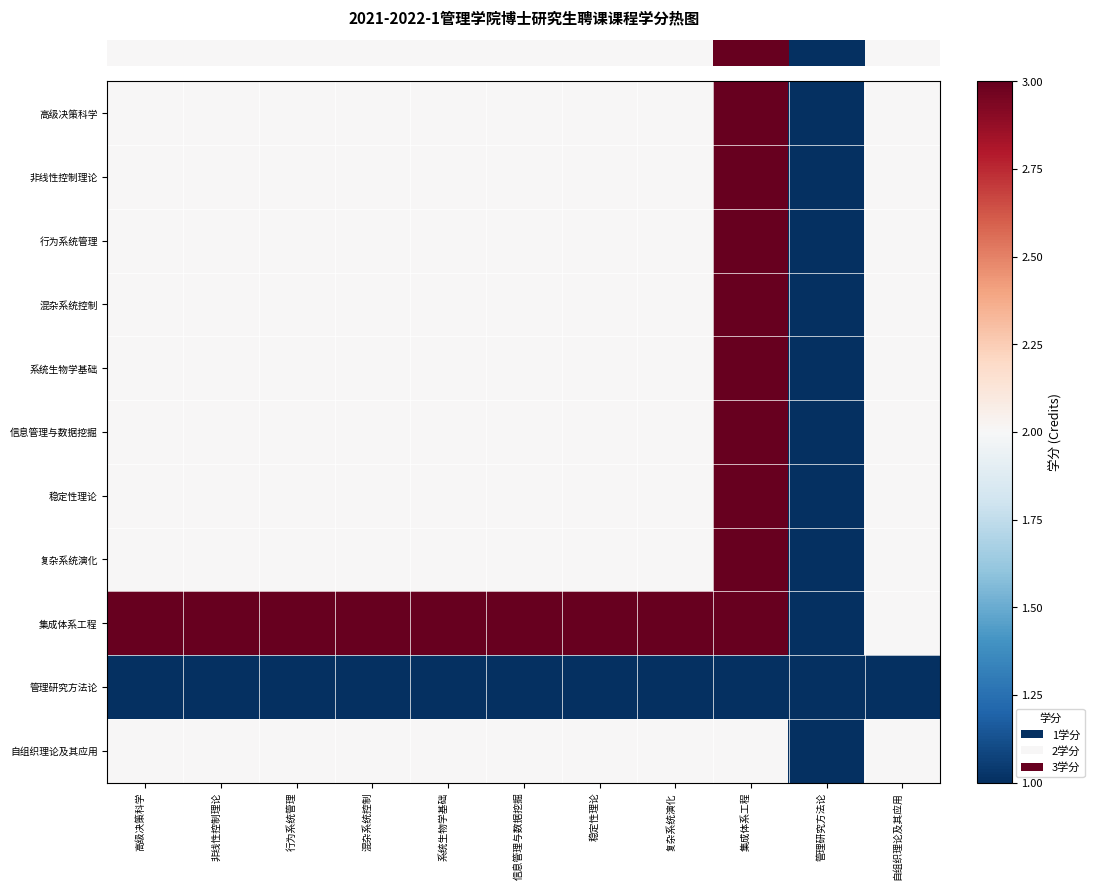

How many distinct data groups are displayed?

11